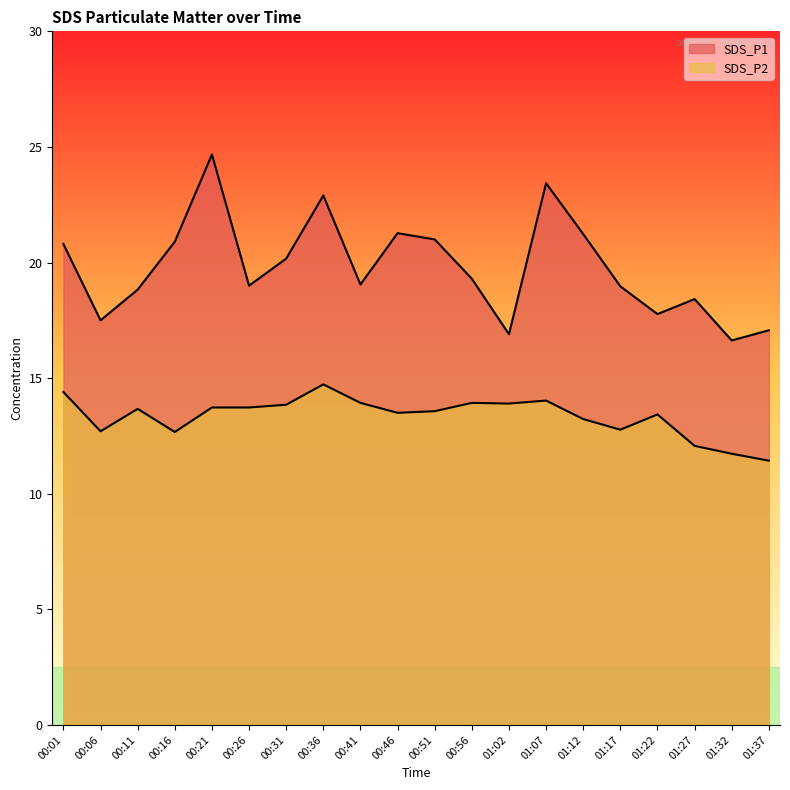

List the labels in order of SDS_P2 value, largest first.

00:36, 00:01, 01:07, 00:41, 00:56, 01:02, 00:31, 00:21, 00:26, 00:11, 00:51, 00:46, 01:22, 01:12, 01:17, 00:06, 00:16, 01:27, 01:32, 01:37